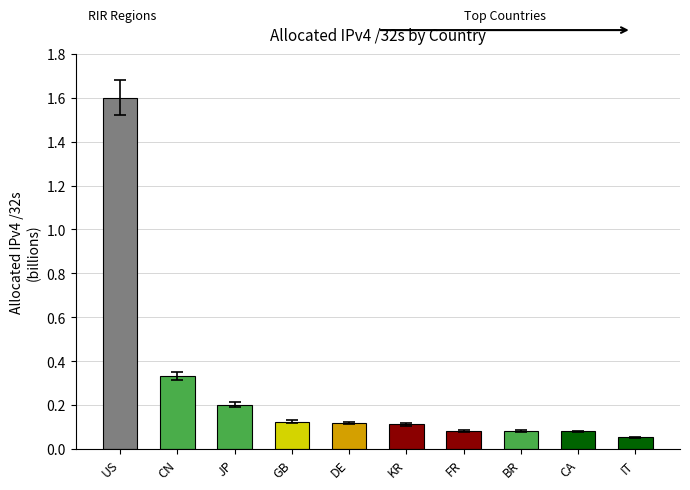

Between KR and BR, which is larger?

KR